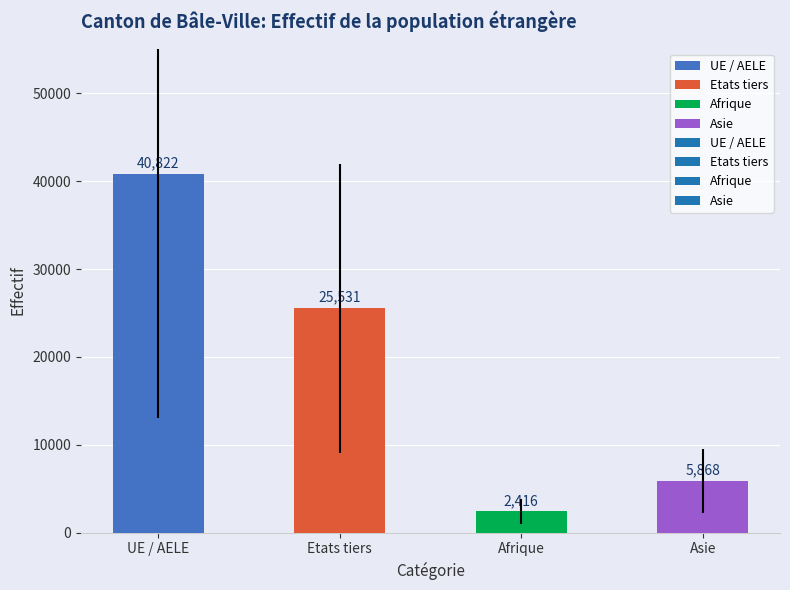

Which label corresponds to the largest value in the chart?

UE / AELE